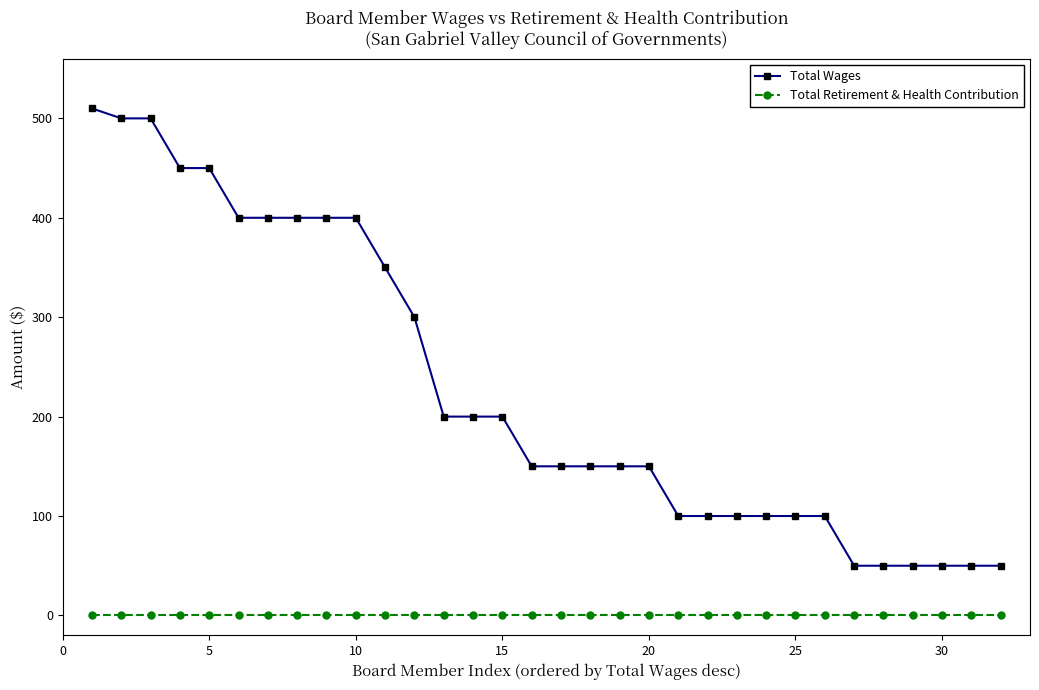

How many series are shown in this chart?

2